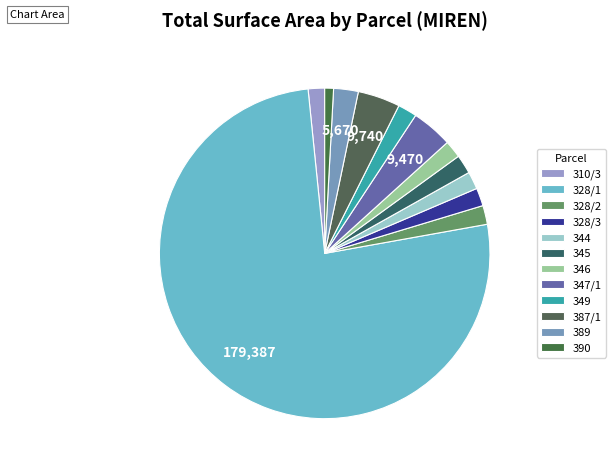

How many slices are in this pie chart?

12